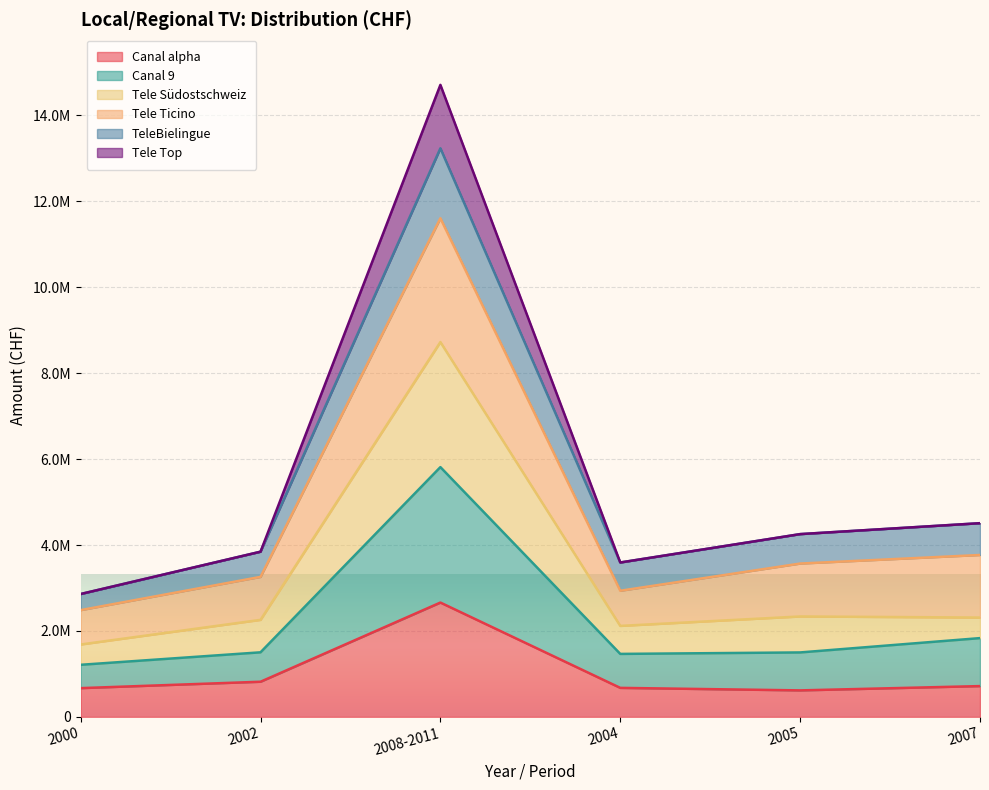

How many data points in TeleBielingue are above 4254333?

2